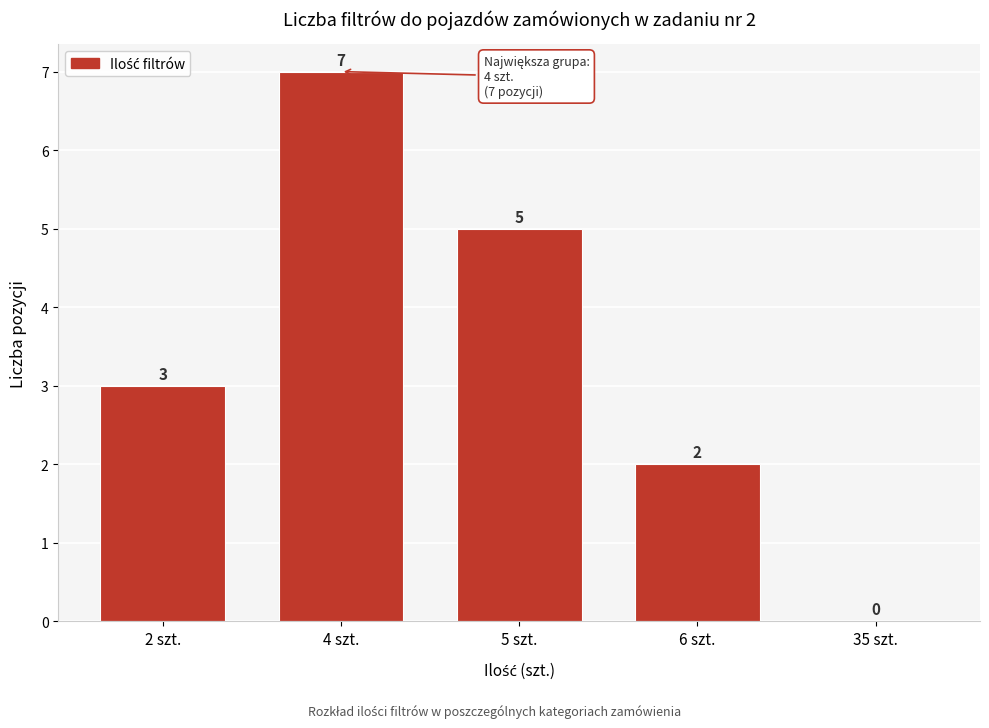

Reading right to left, what are all the values shown in this chart?

35 szt.=0	6 szt.=2	5 szt.=5	4 szt.=7	2 szt.=3